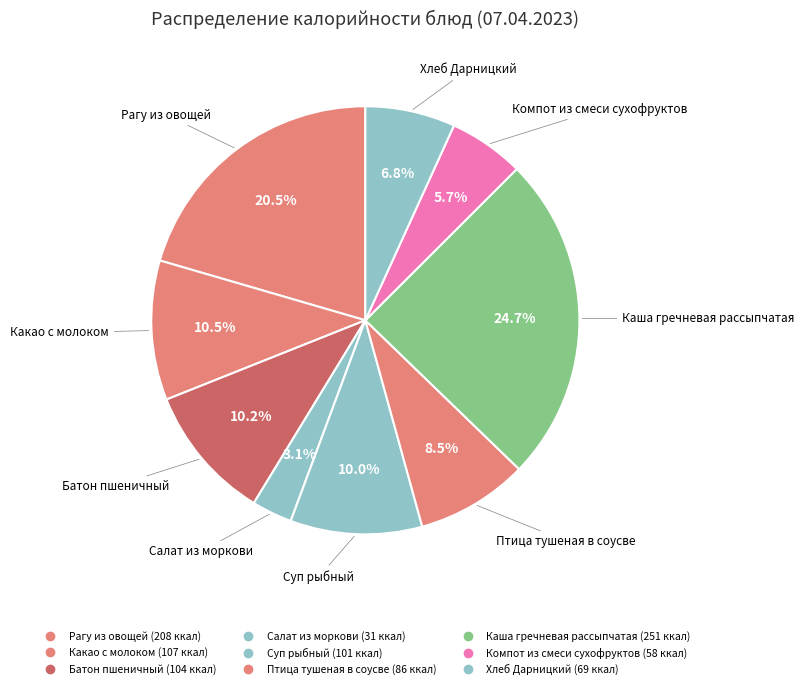

To the nearest percent, what is the combined percentage of Каша гречневая рассыпчатая and Батон пшеничный?

35%